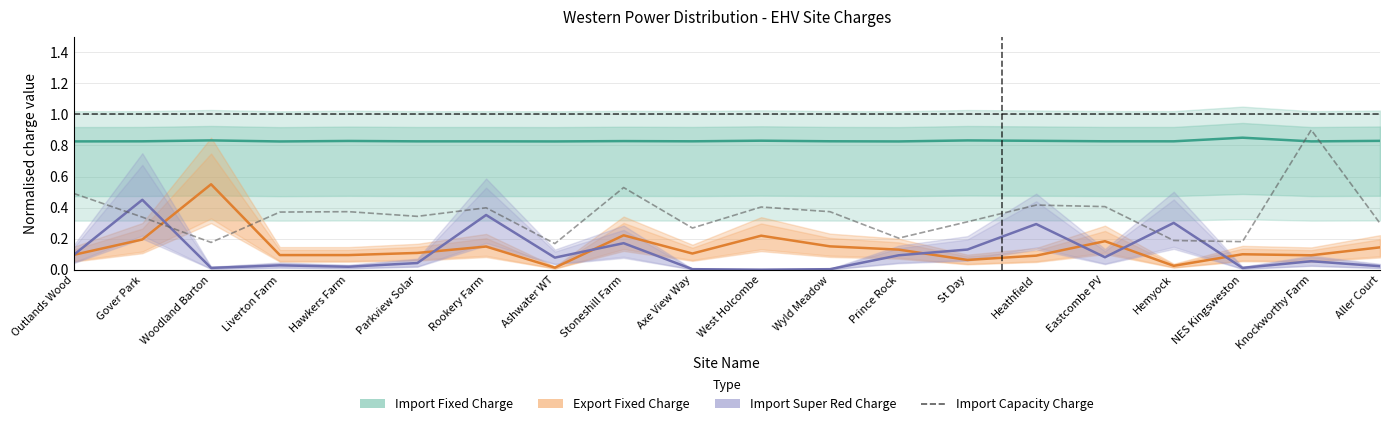

How many lines are shown in the chart?

4